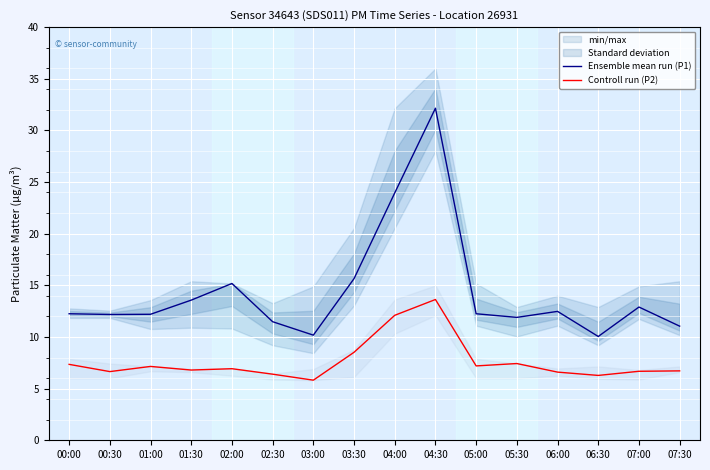

What is the difference between the second highest and minimum values in the Controll run (P2) series?

6.3